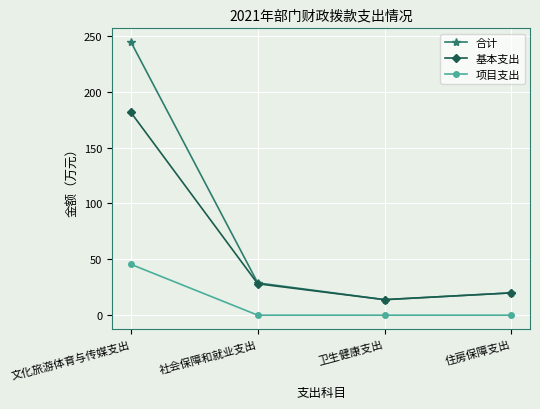

Which category has the highest value in the 合计 series?

文化旅游体育与传媒支出